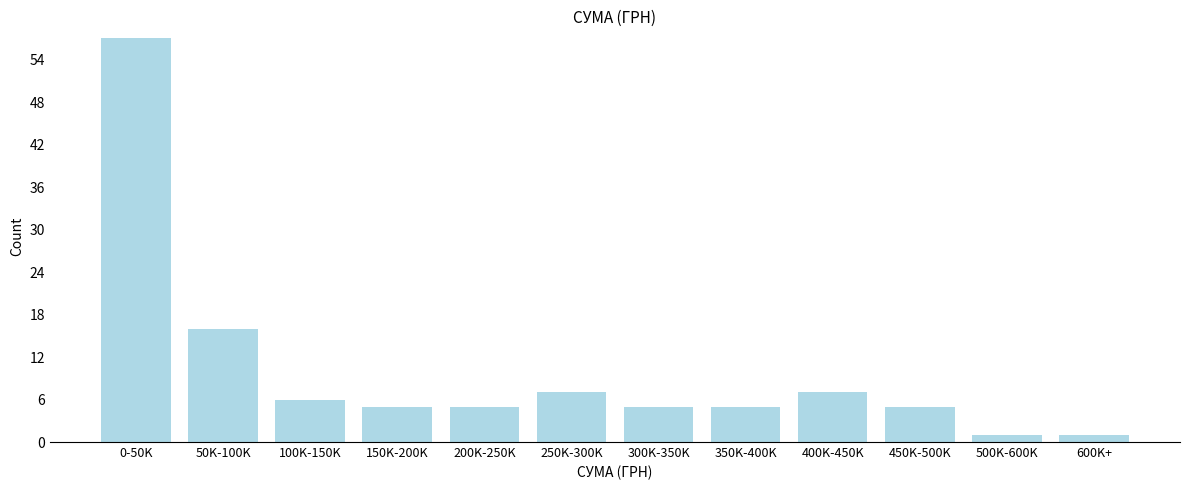

Reading left to right, what are all the values shown in this chart?

57	16	6	5	5	7	5	5	7	5	1	1